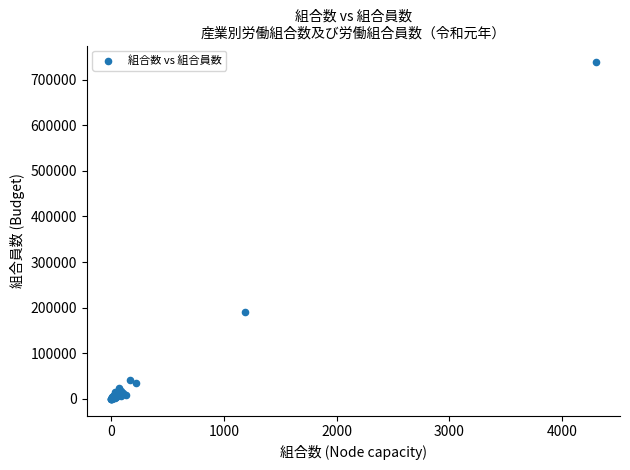

What Y value in the scatter plot is closest to 368927?

190305